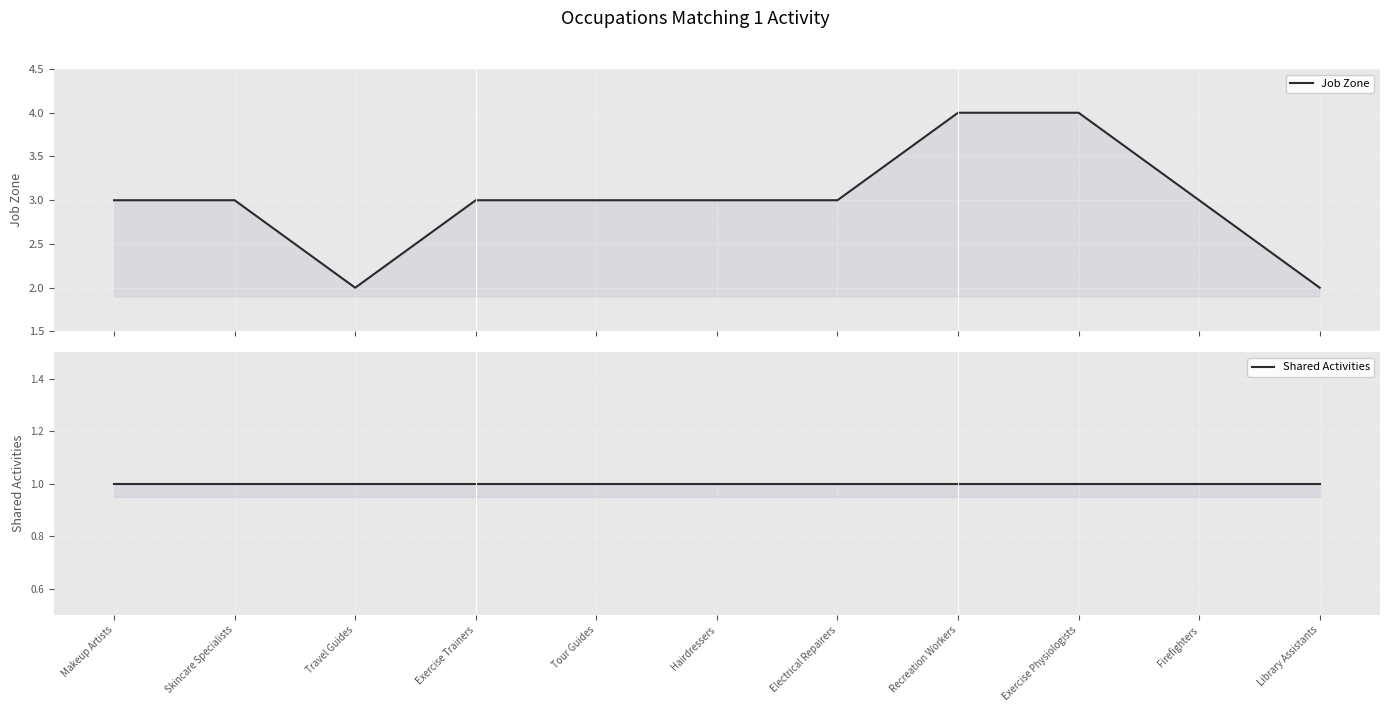

True or false: Job Zone and Shared Activities cross at least once.

False